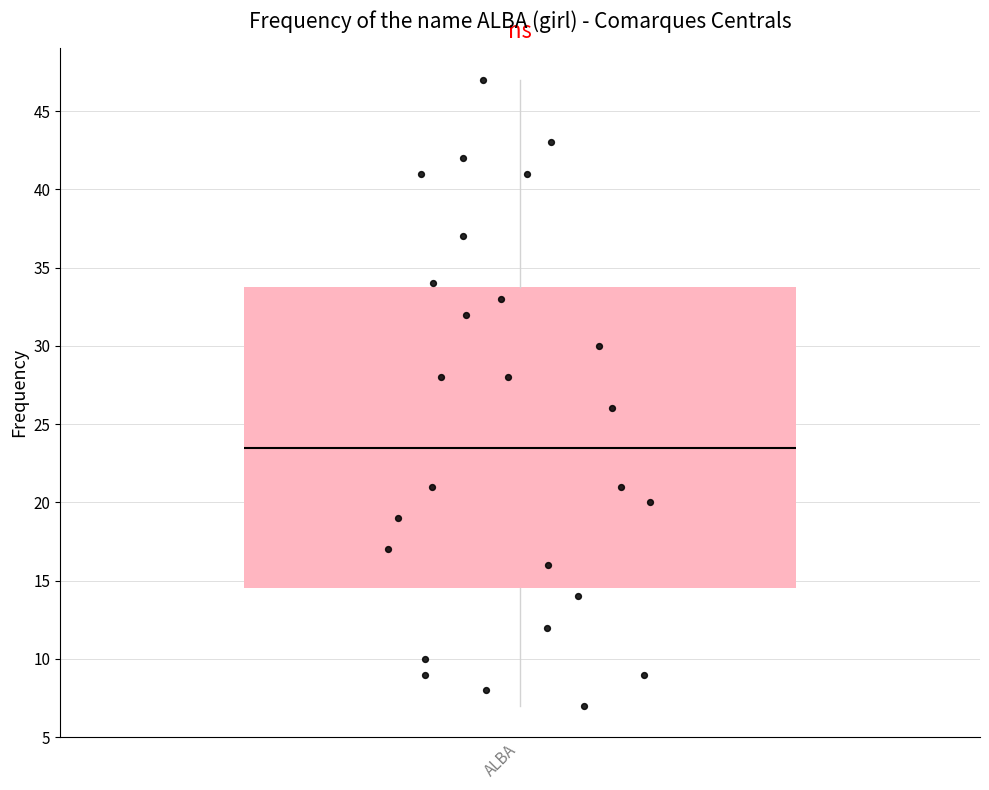

Where does the lower whisker of the box for ALBA end on the y-axis? The values are not printed on the chart, so give them approximately, as read against the axis.

7.0